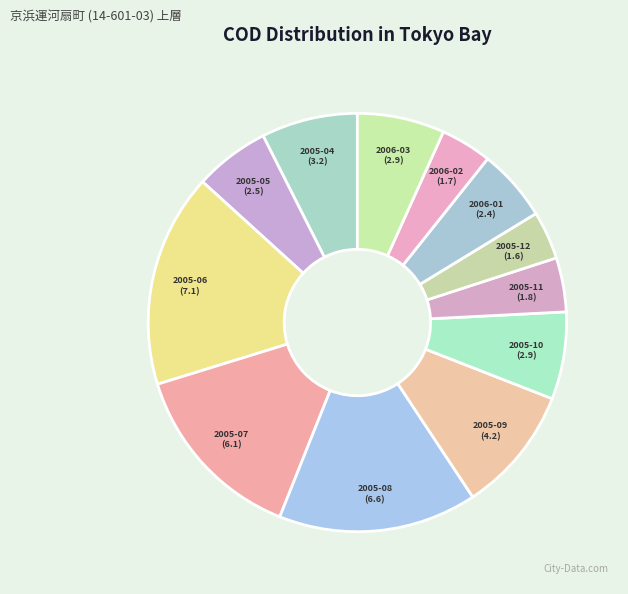

What is the ratio of the value at 2005-08 to the value at 2005-10?

2.3